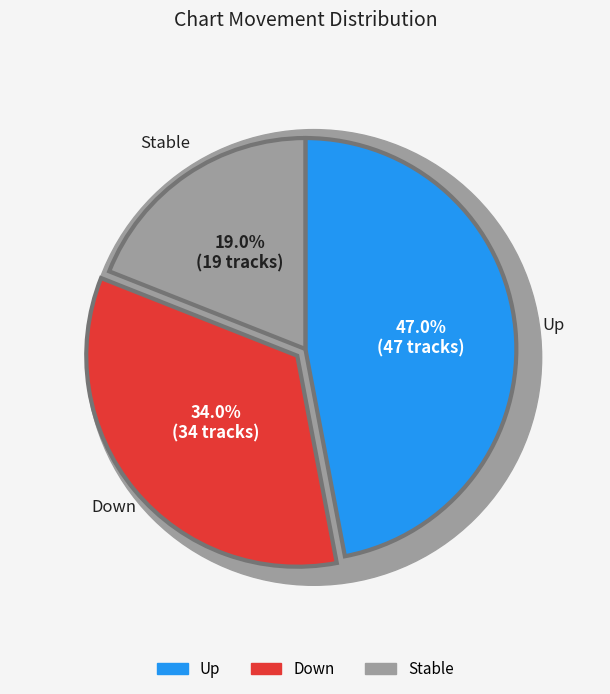

Between - and down, which is larger?

down